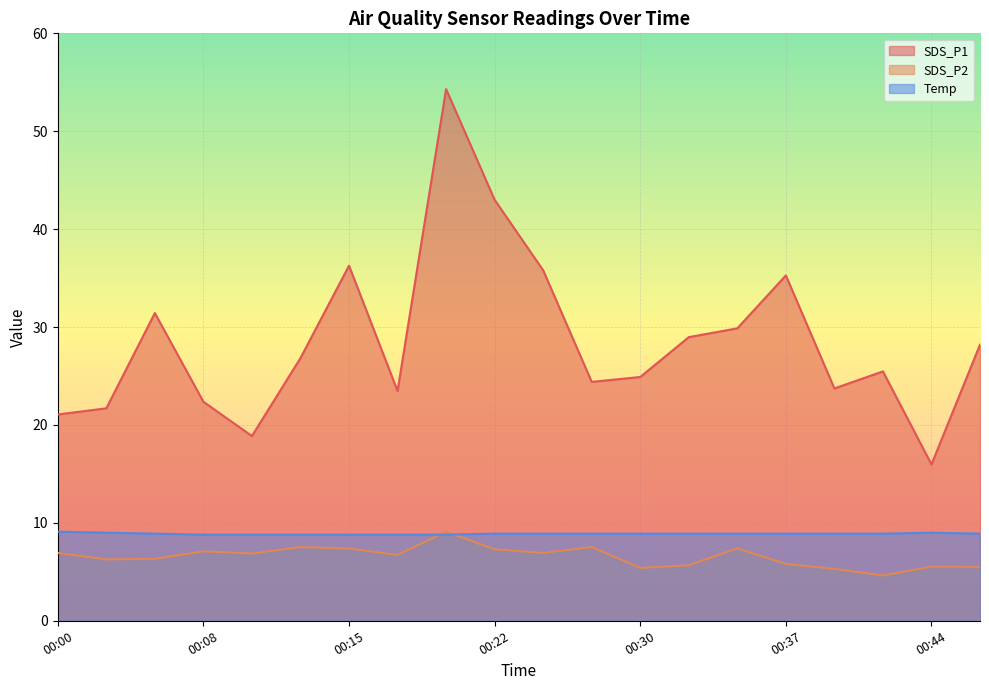

Count the Temp values in the range 8 to 9.

19